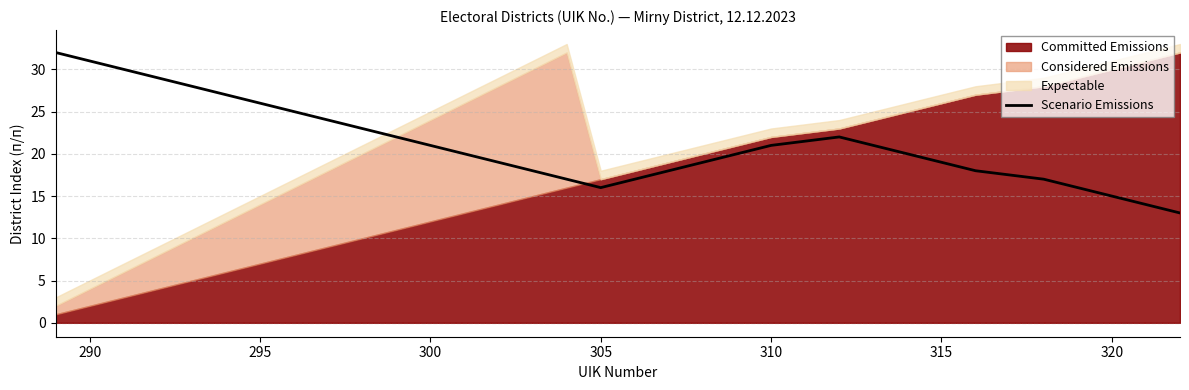

How many lines are shown in the chart?

1